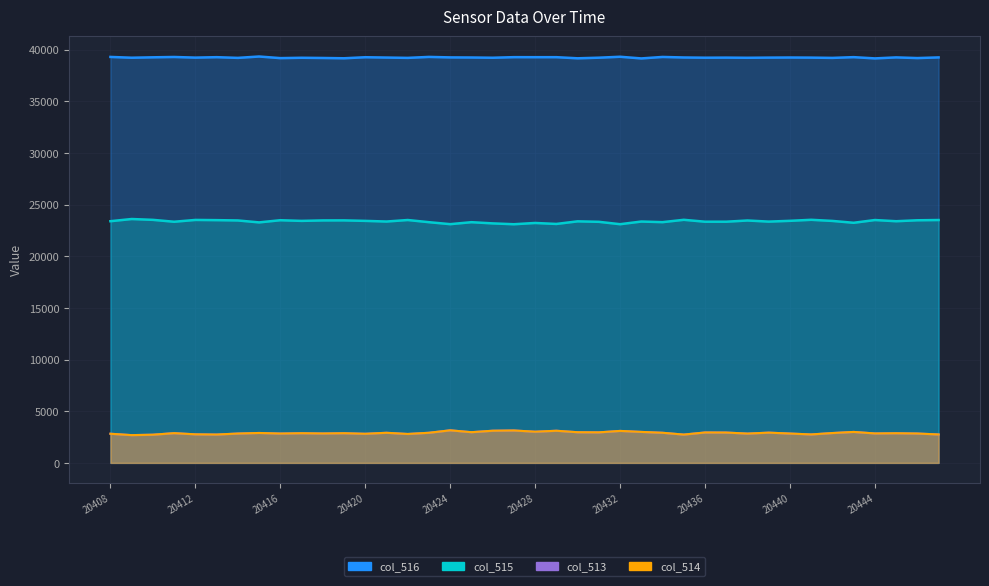

What are all the series names shown in the legend?

col_515, col_516, col_513, col_514